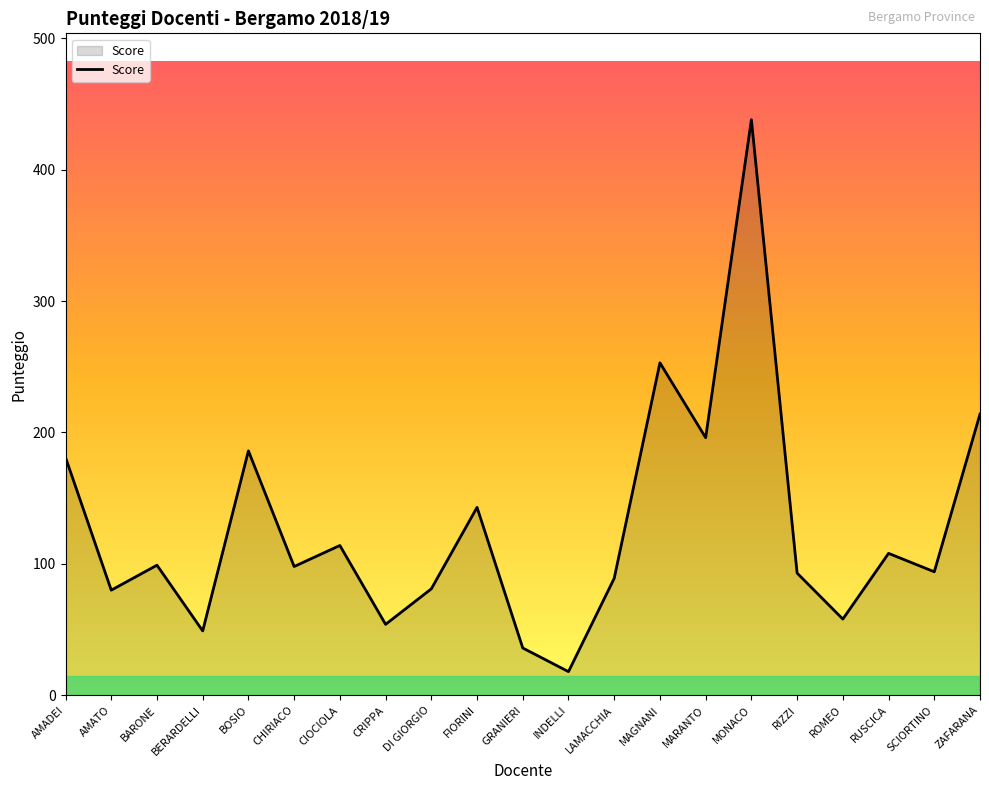

The value at GRANIERI is 36. True or false?

True